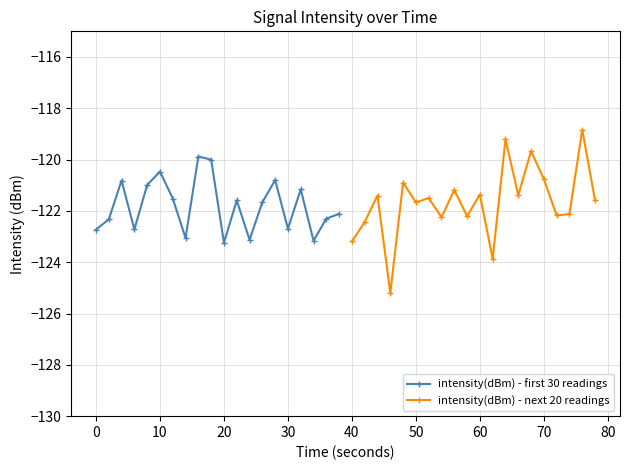

What is the sum of all intensity(dBm) - next 20 readings values?

-2432.9